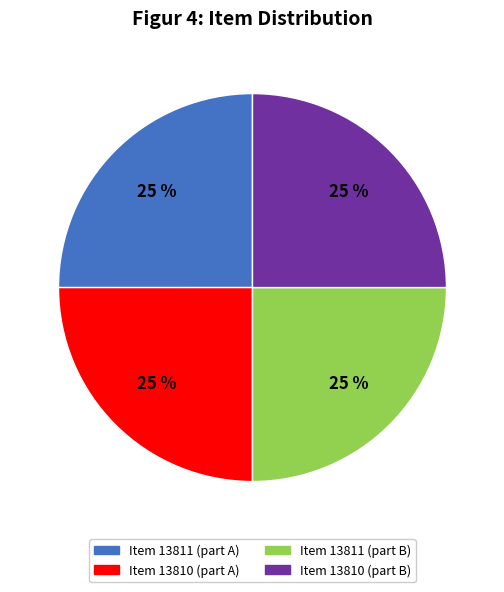

How many slices are in this pie chart?

4